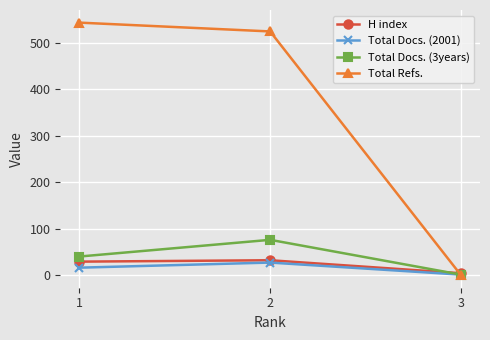

What are all the series names shown in the legend?

H index, Total Docs. (2001), Total Docs. (3years), Total Refs.